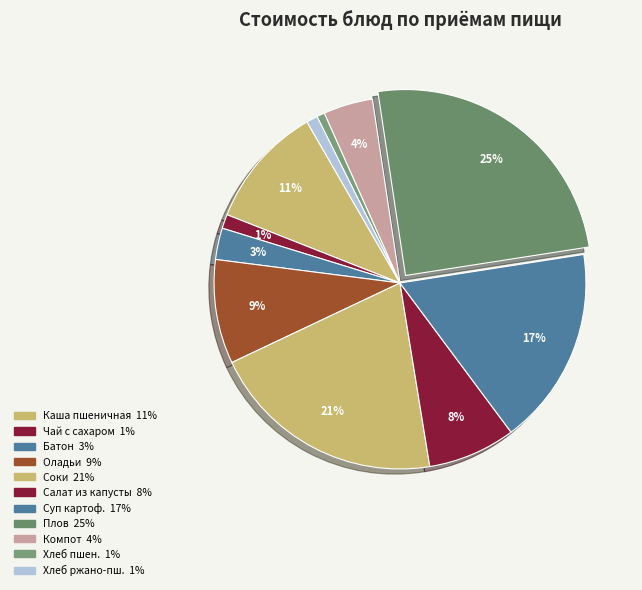

To the nearest percent, what is the difference between the largest and smallest slice percentages?

24%